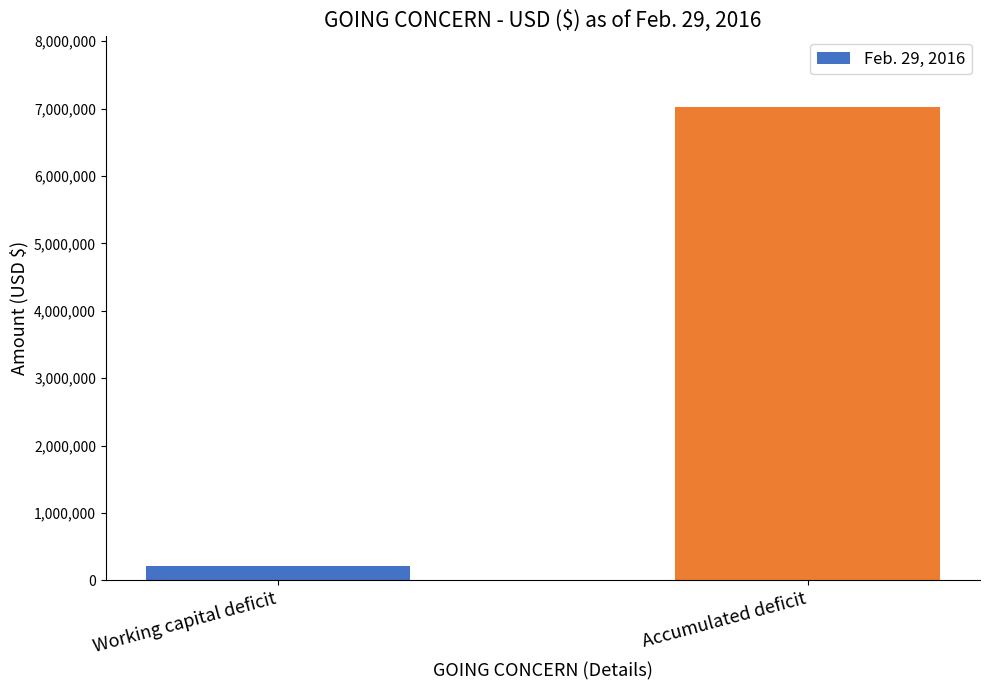

What is the smallest value displayed?

211997